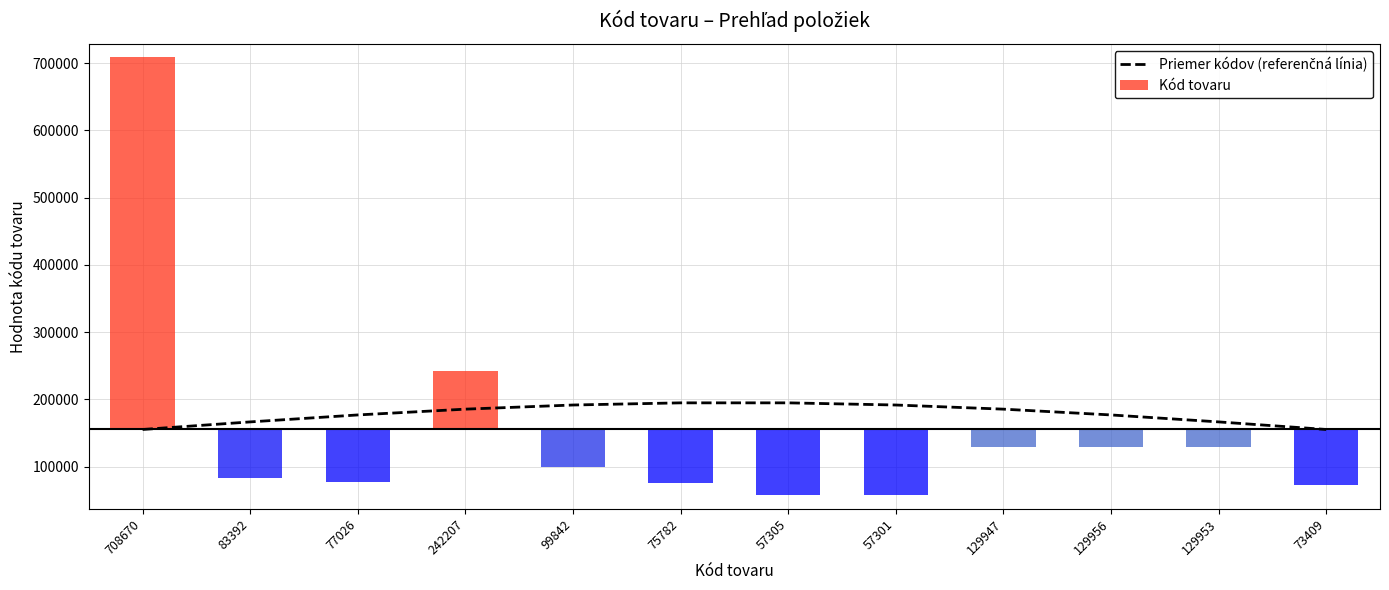

What is the label of the 11th bar from the right?

83392